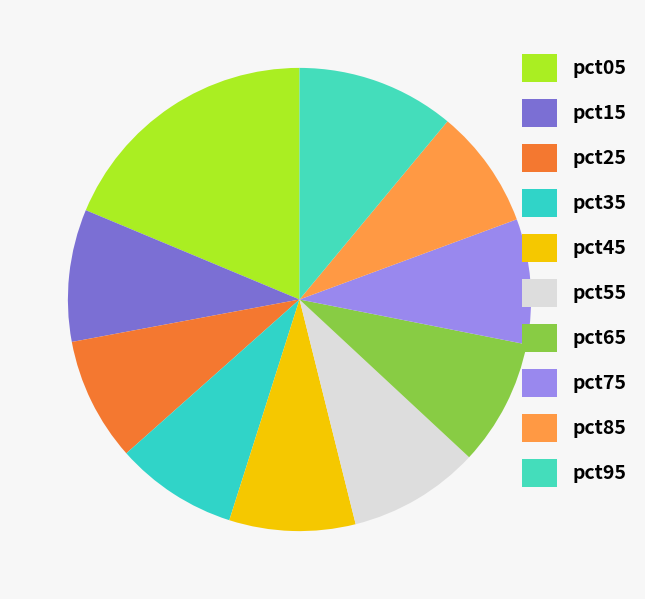

To the nearest percent, what percentage of the pie is pct65?

9%